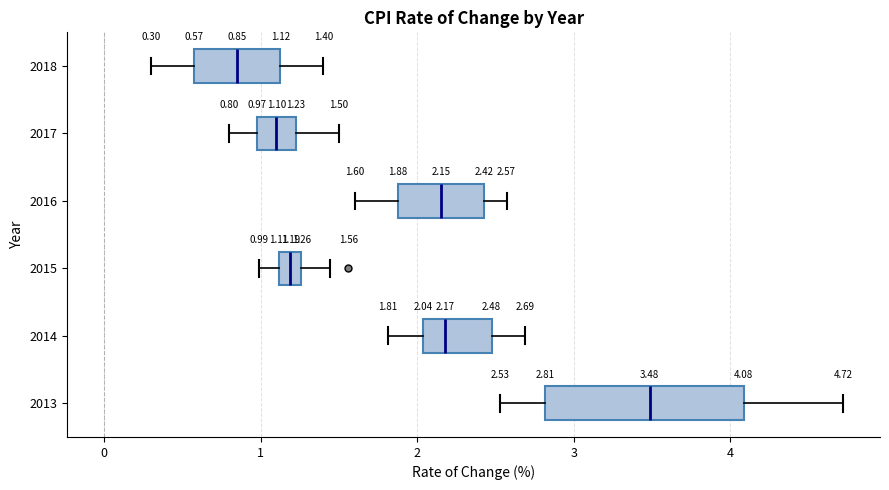

Which box has the furthest to the right median line?

2013